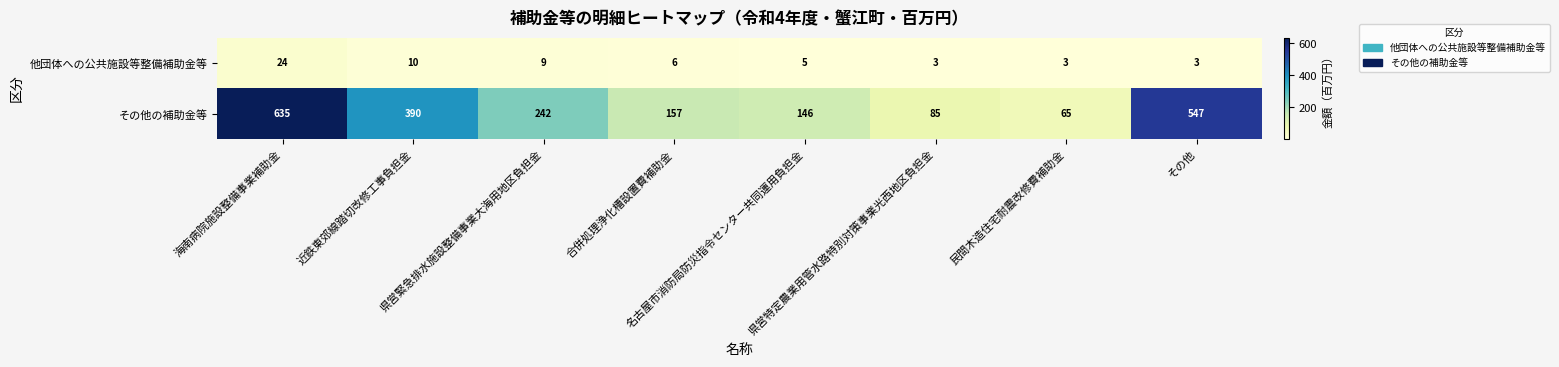

Which series has the largest range (max minus min)?

その他の補助金等